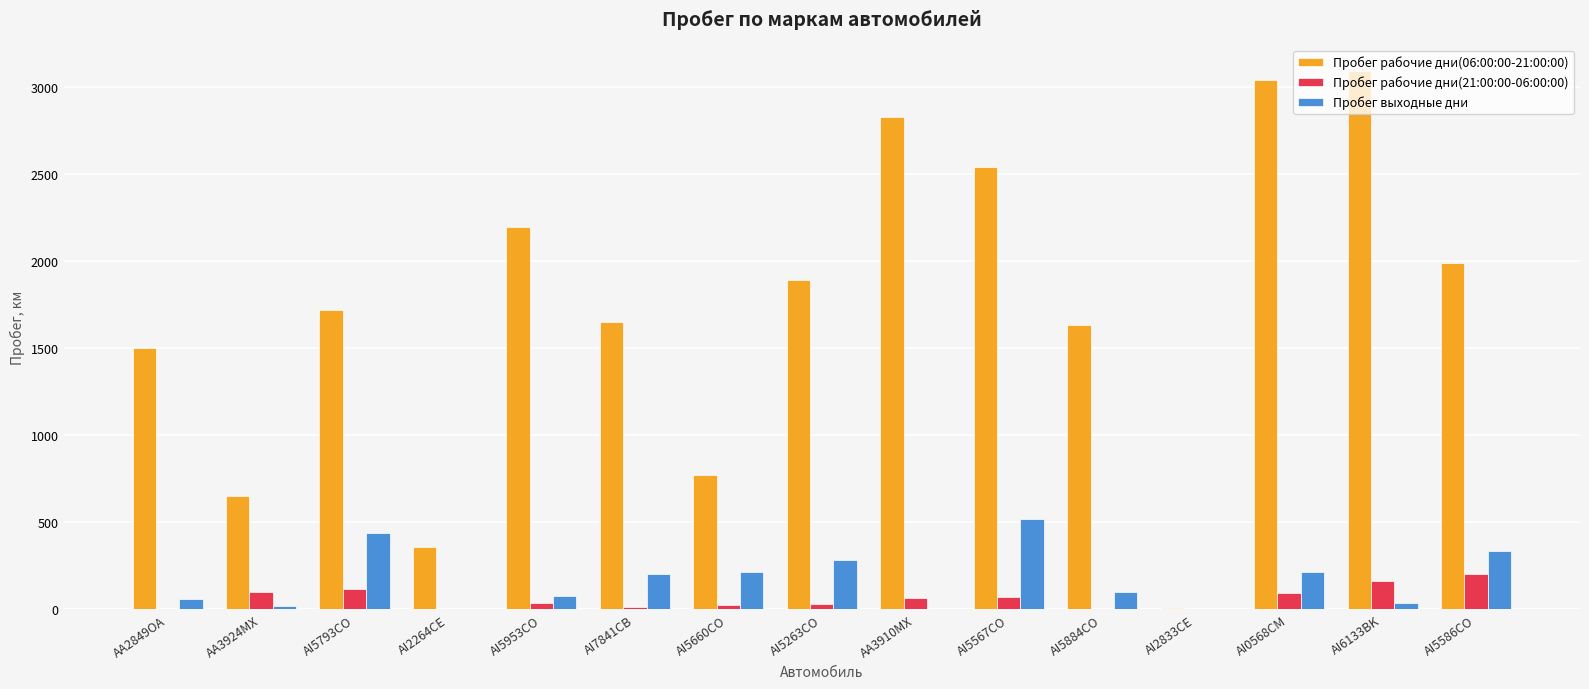

Are the bars grouped side by side (vs. stacked)?

Yes